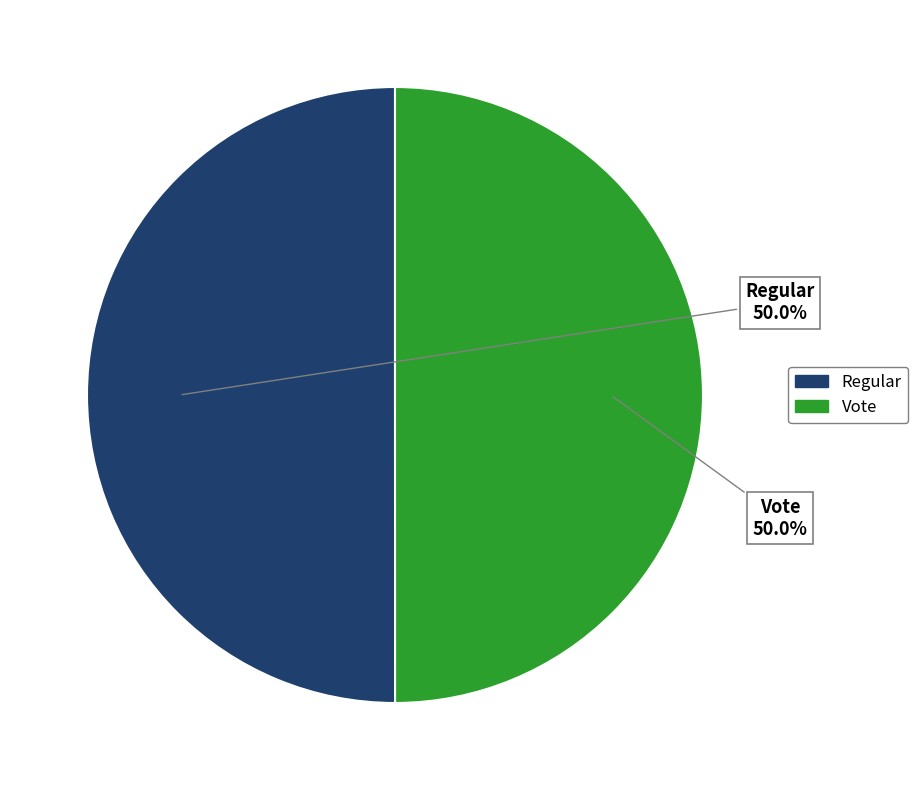

What is the ratio of the value at Vote to the value at Regular?

1.0